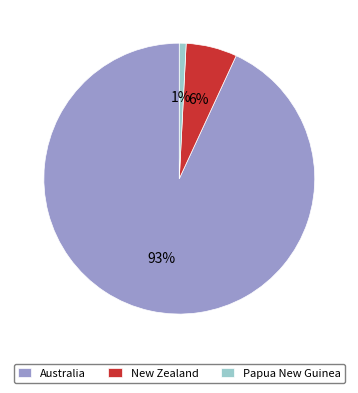

How many slices are in this pie chart?

3